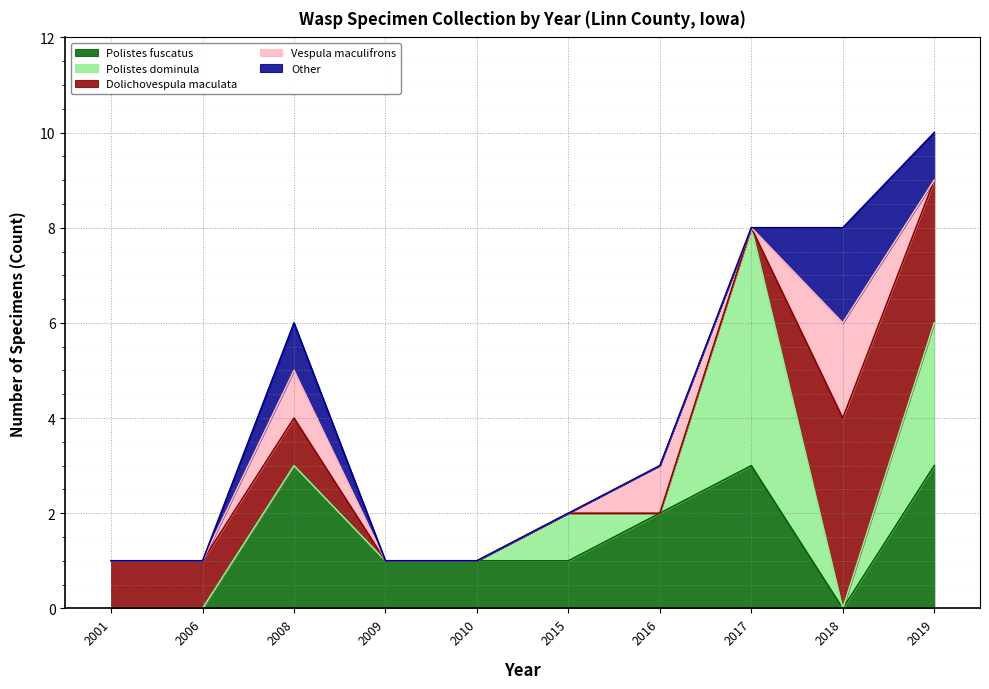

Does the chart display data point markers on the line(s)?

No